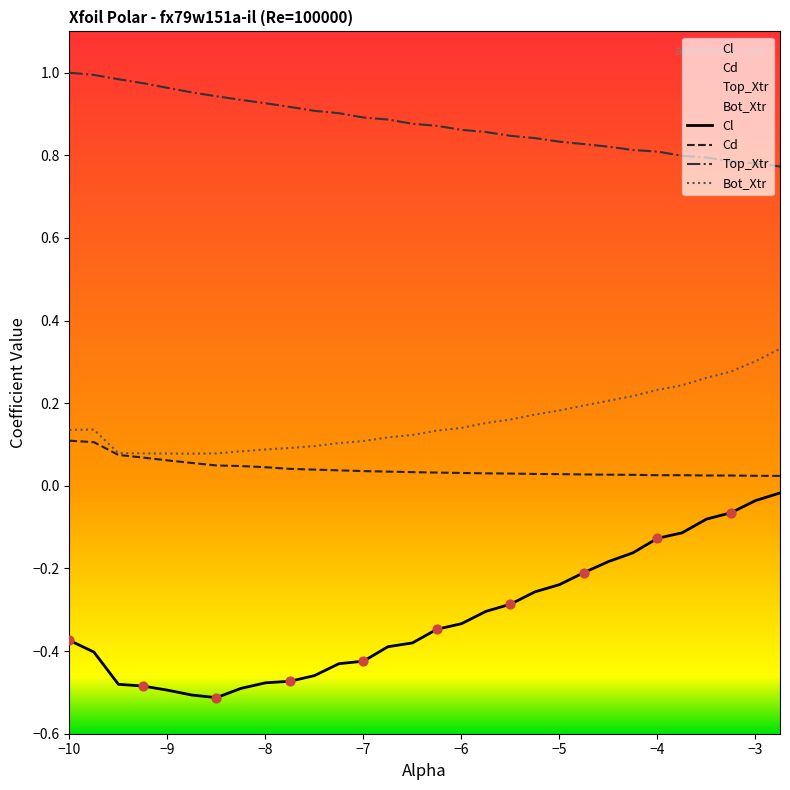

Which series contains the lowest Y value?

Cl